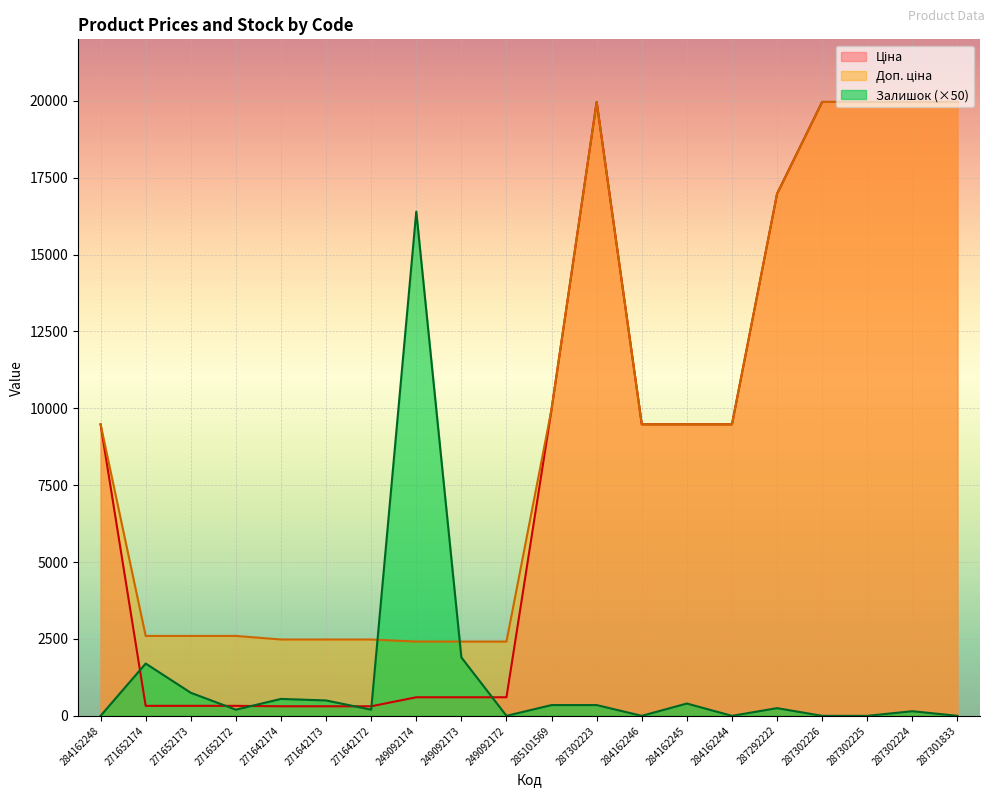

How many interior local peaks does the Залишок series have?

6